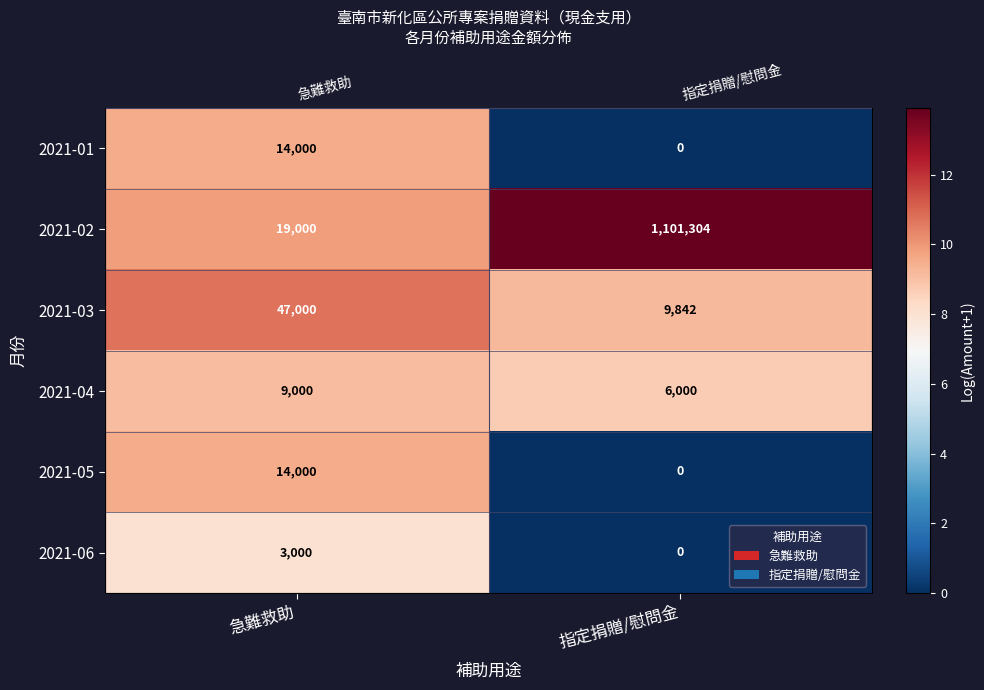

Count the number of data series in this chart.

6